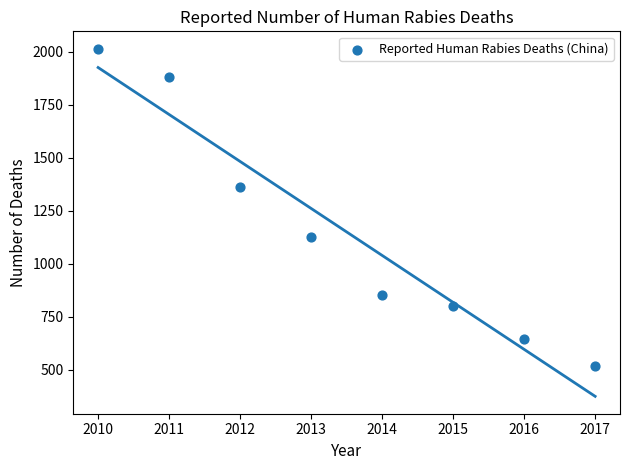

What is the range of X values (max minus min)?

7